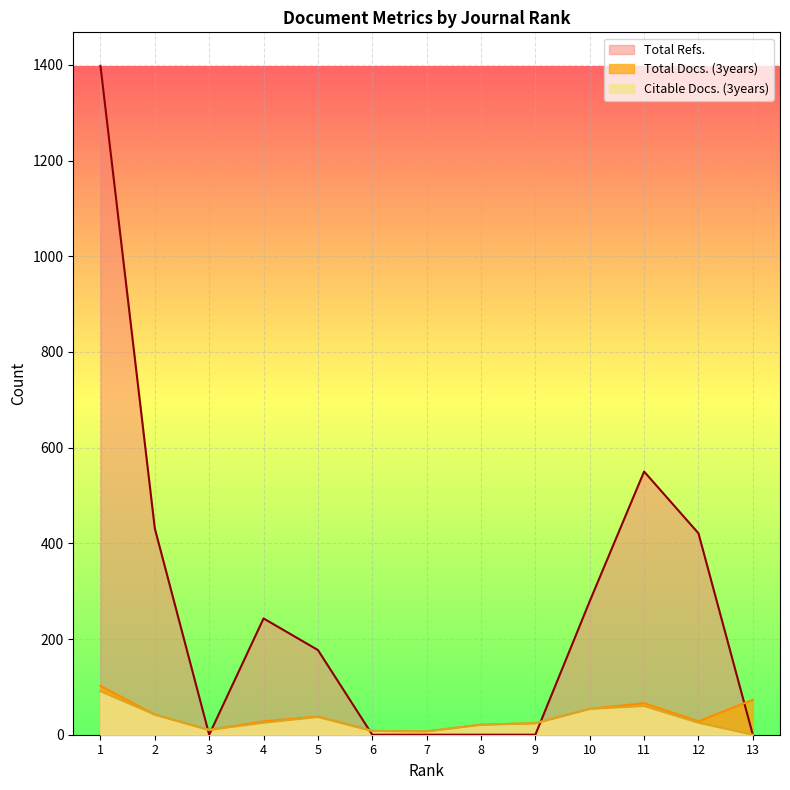

Reading right to left, what are all the values shown in this chart?

Total Docs. (3years): 73	28	66	54	24	21	7	8	38	28	10	42	102
Citable Docs. (3years): 0	25	60	54	24	21	7	8	37	25	10	42	91
Total Refs.: 0	421	550	279	0	0	0	0	177	243	0	431	1398